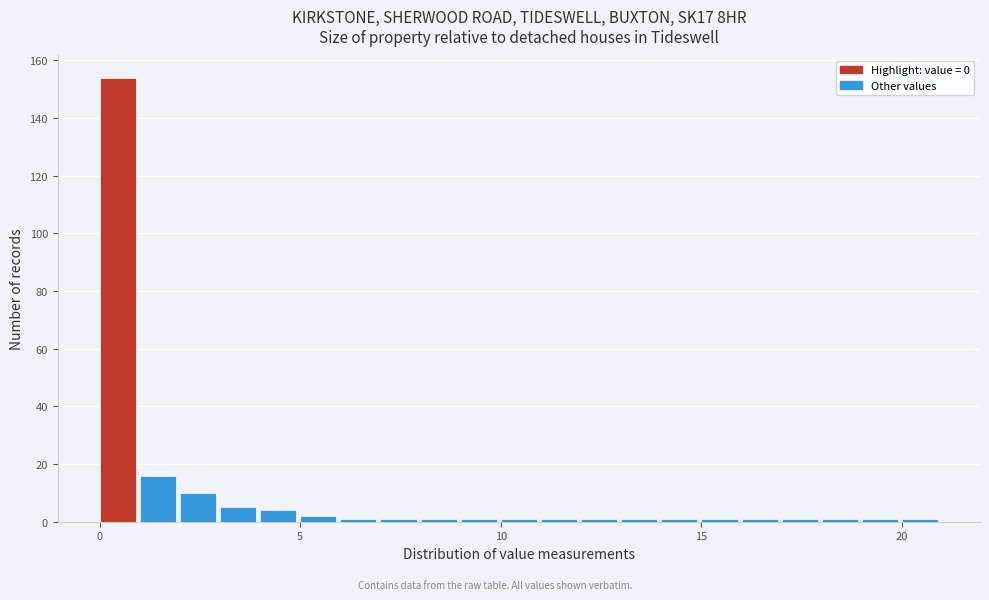

Read against the x-axis, roughly where is the centre of the tallest bar?

0.5